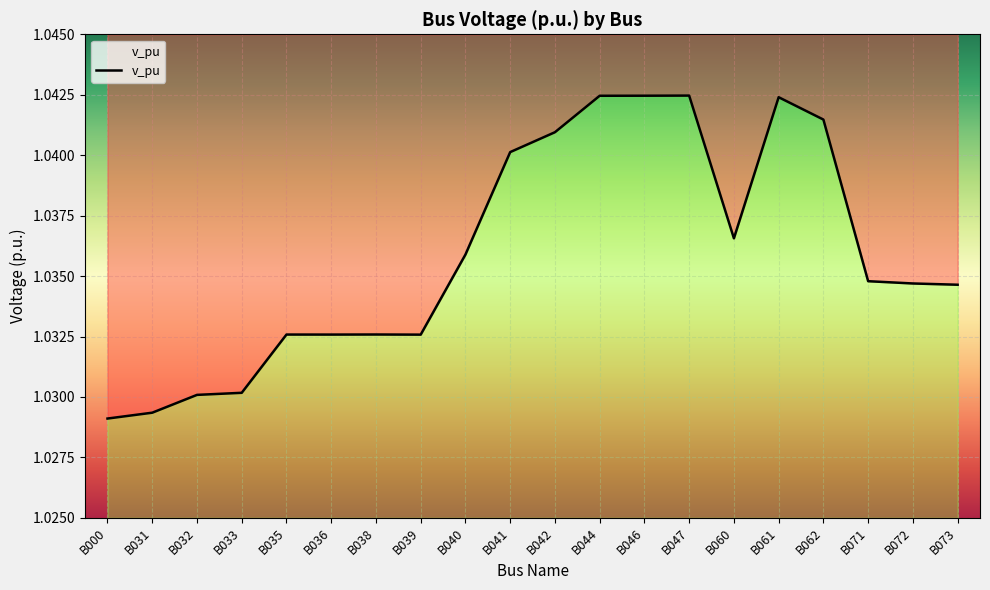

Reading right to left, what are all the values shown in this chart?

1.0	1.0	1.0	1.0	1.0	1.0	1.0	1.0	1.0	1.0	1.0	1.0	1.0	1.0	1.0	1.0	1.0	1.0	1.0	1.0